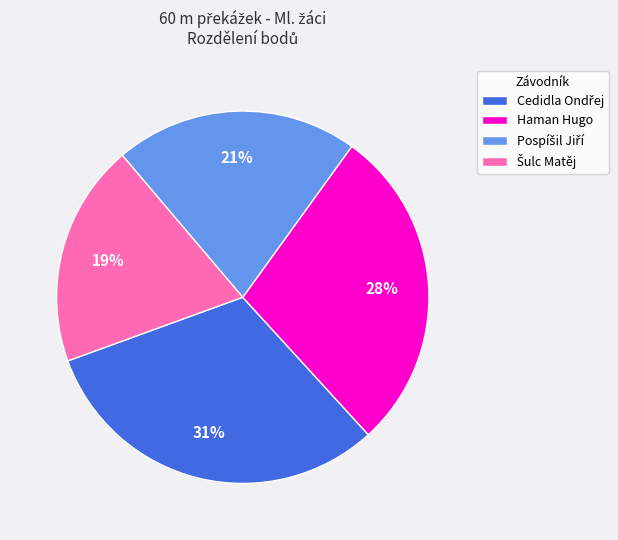

How many segments does this pie chart have?

4